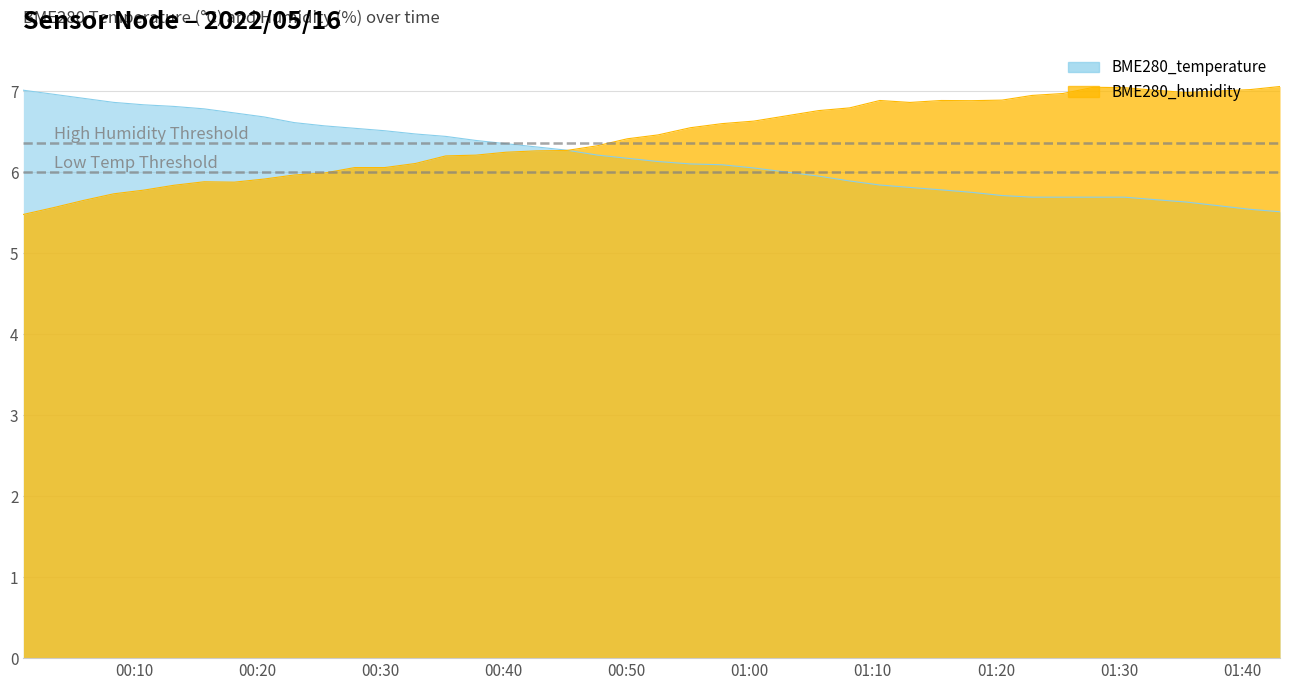

True or false: BME280_temperature and BME280_humidity cross at least once.

True